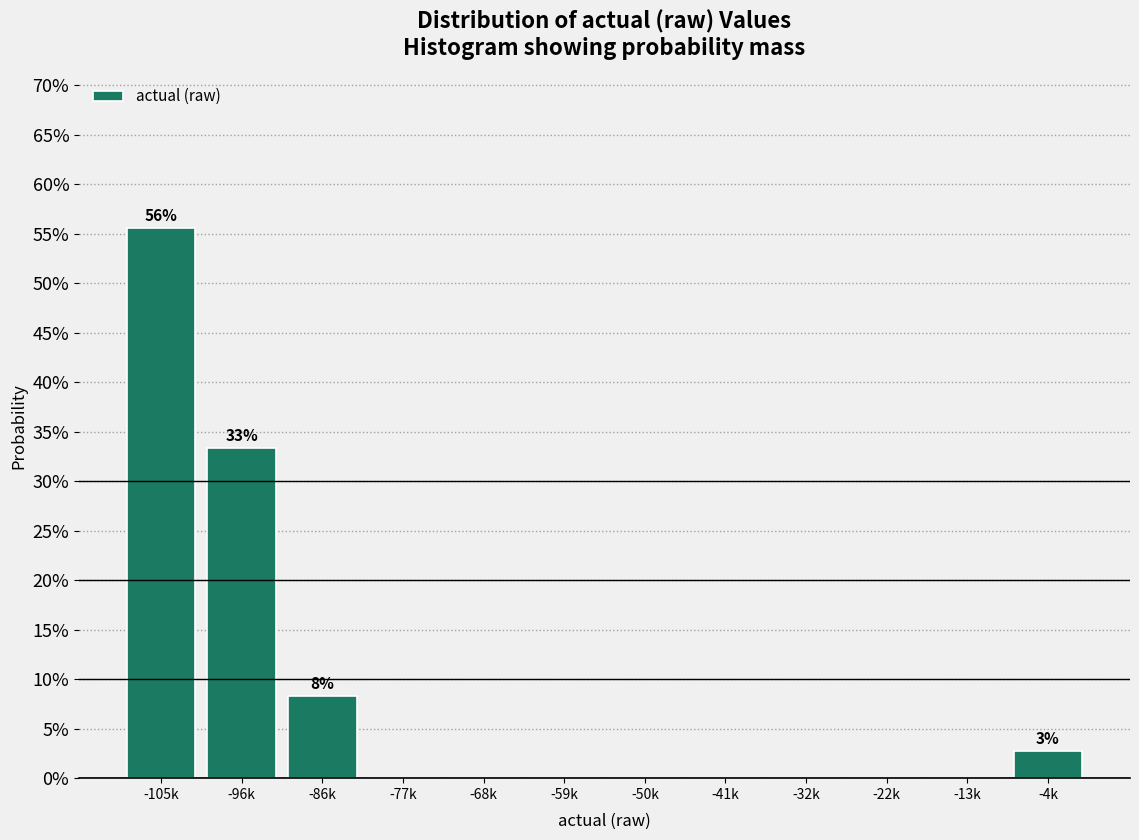

Reading left to right, what are all the values shown in this chart?

-105k=55.6	-96k=33.3	-86k=8.3	-77k=0.0	-68k=0.0	-59k=0.0	-50k=0.0	-41k=0.0	-32k=0.0	-22k=0.0	-13k=0.0	-4k=2.8